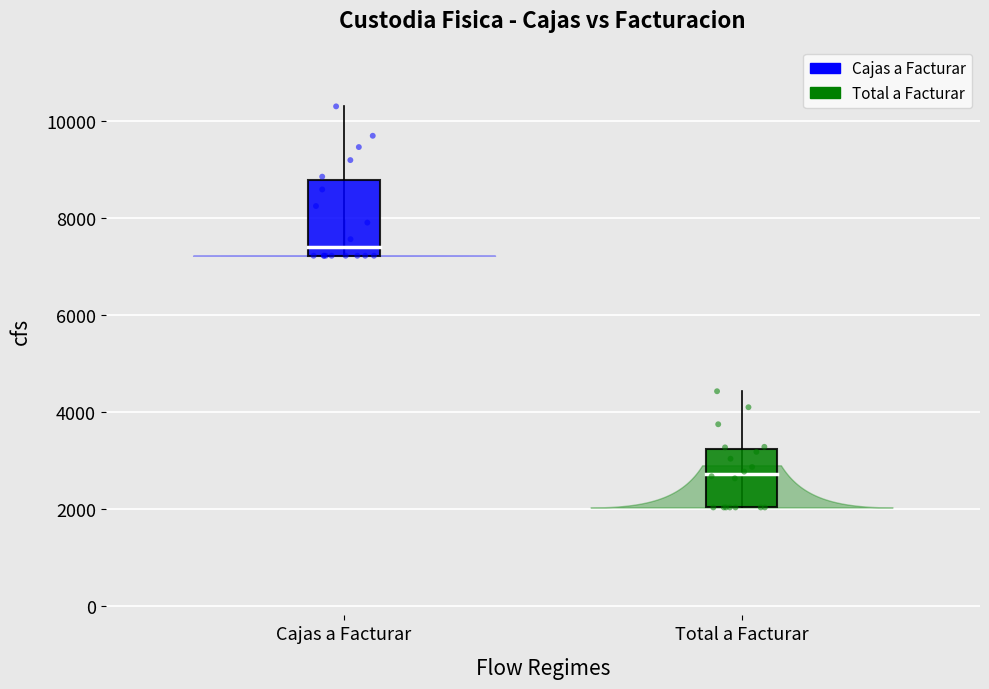

Which series has the largest Y range (max minus min)?

Cajas a Facturar